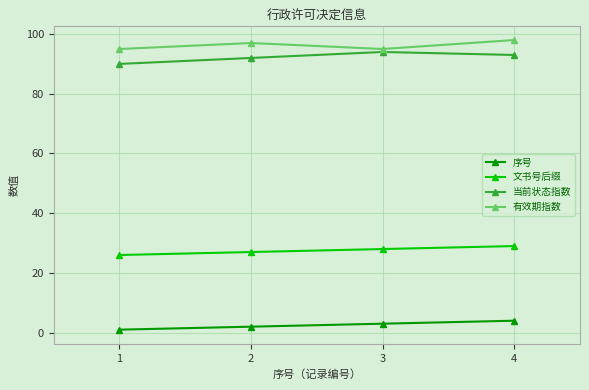

True or false: 有效期指数 and 当前状态指数 cross at least once.

False